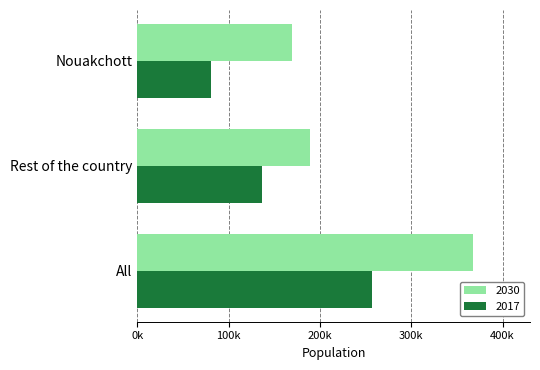

What are all the series names shown in the legend?

2030, 2017